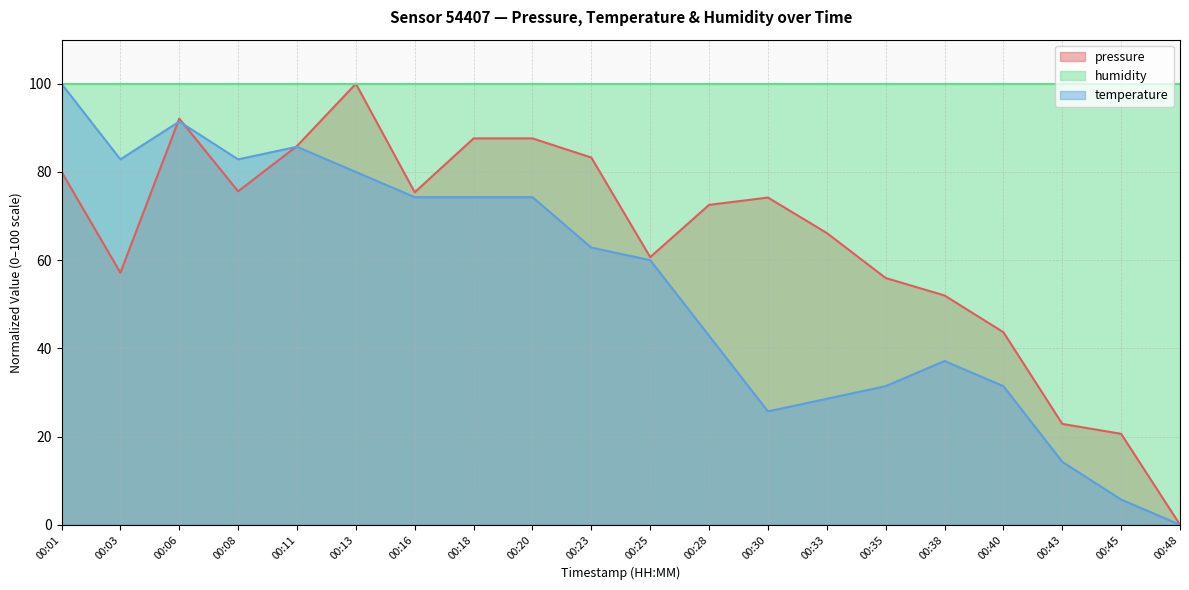

In temperature, how many points are lower than both neighbors (excluding endpoints)?

3